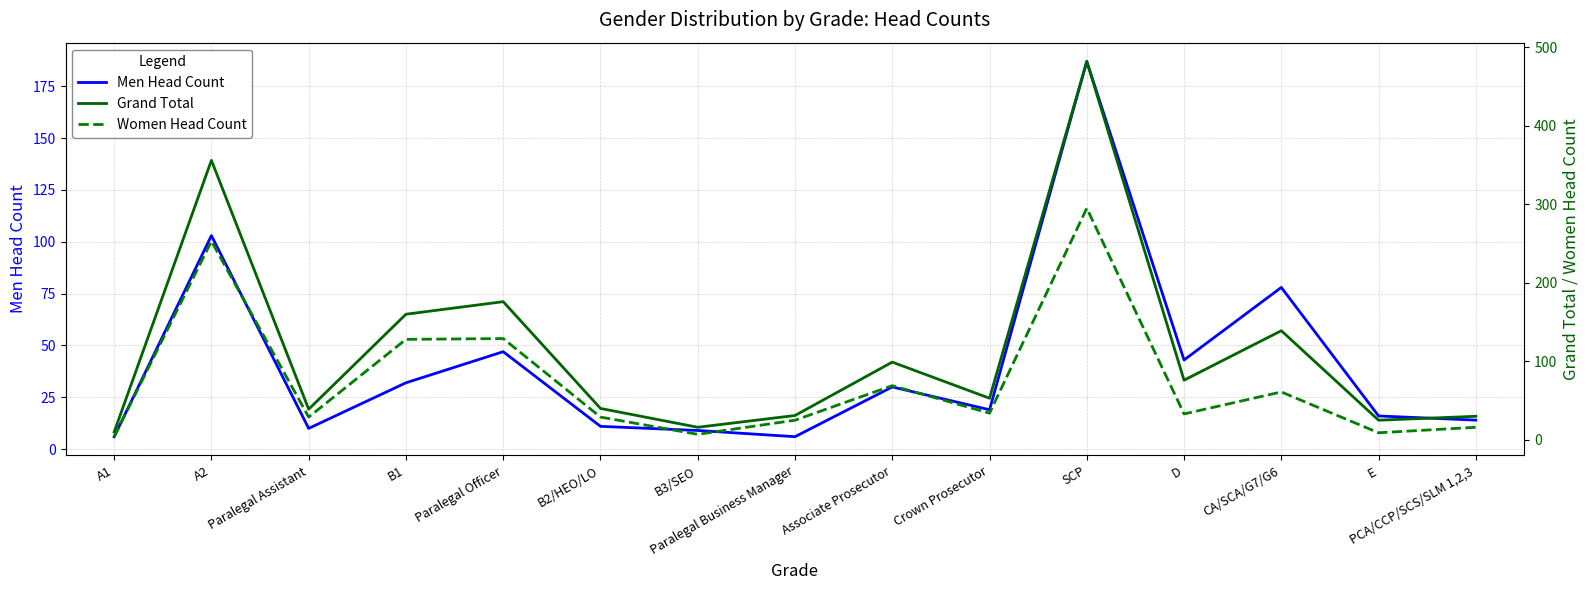

How many values in the Women Head Count series exceed 33?

7